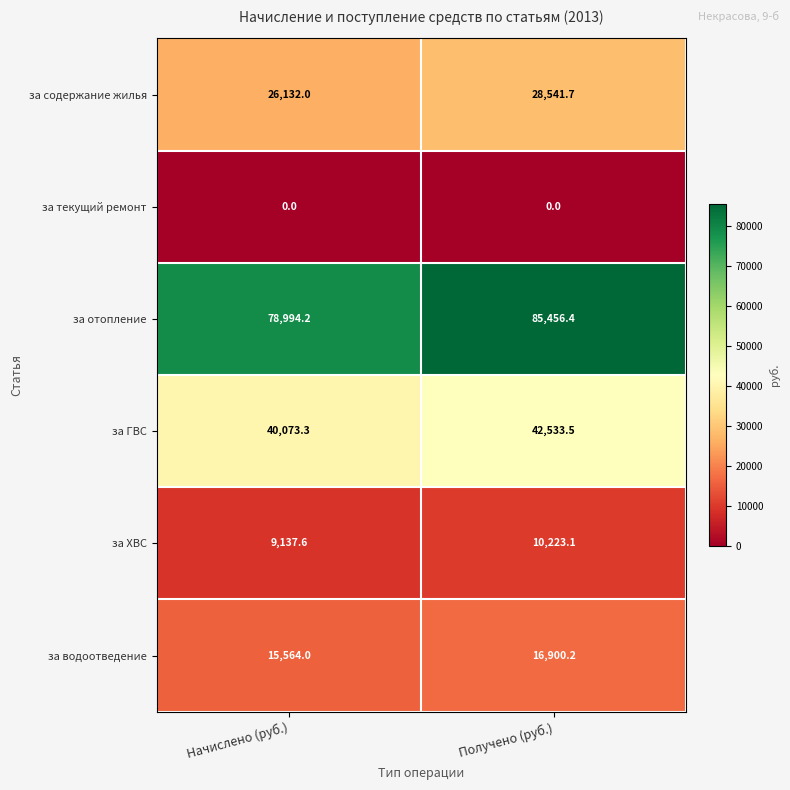

Which series has the largest range (max minus min)?

за отопление